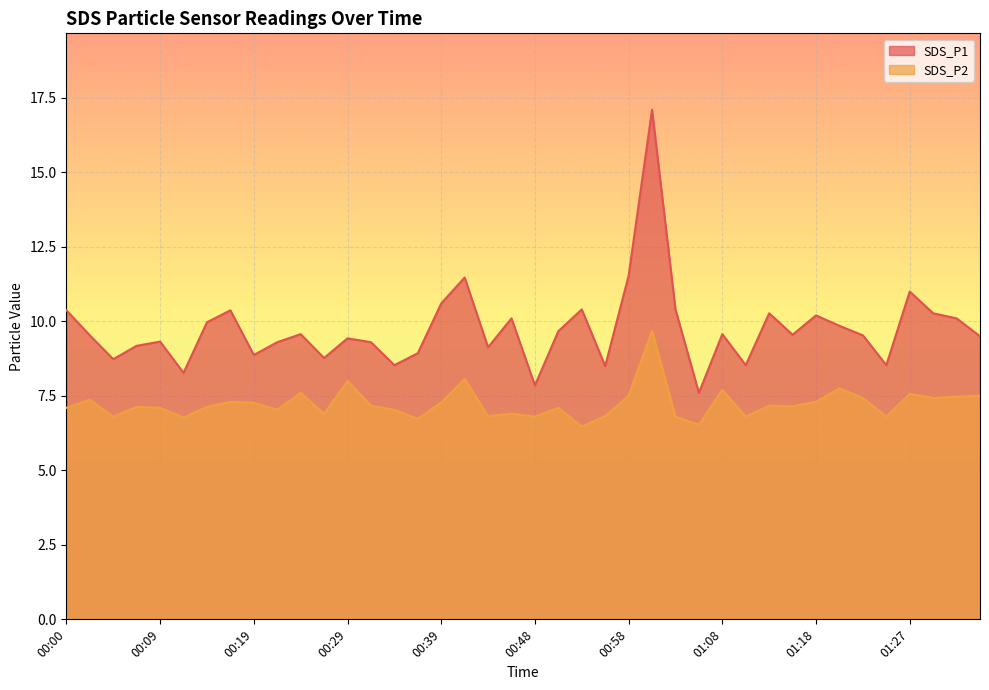

True or false: SDS_P2 has more than 1 interior local peaks.

True